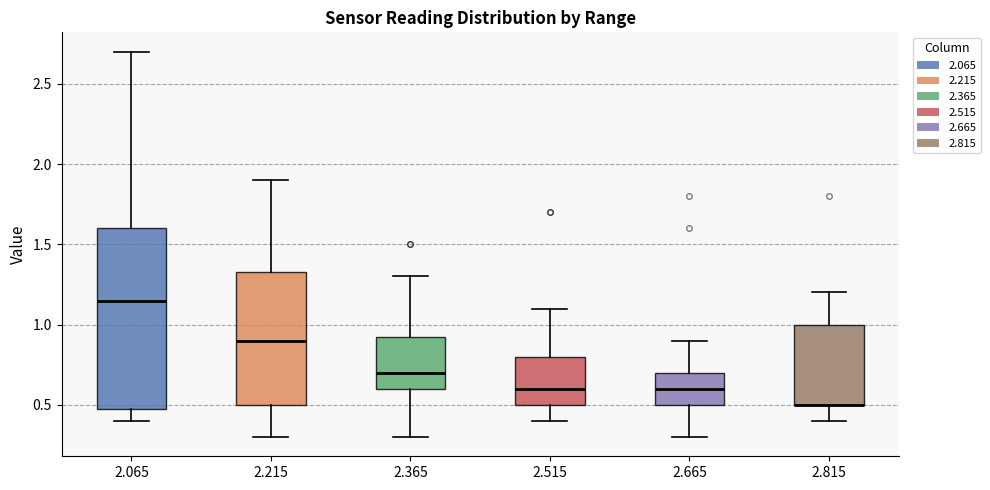

Comparing the boxes themselves (not the whiskers), which one is the tallest?

2.065